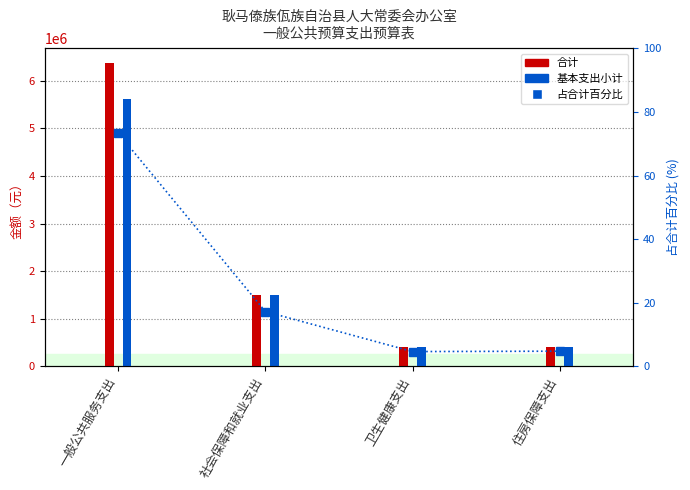

How many data points in 占合计百分比 are less than 17?

2